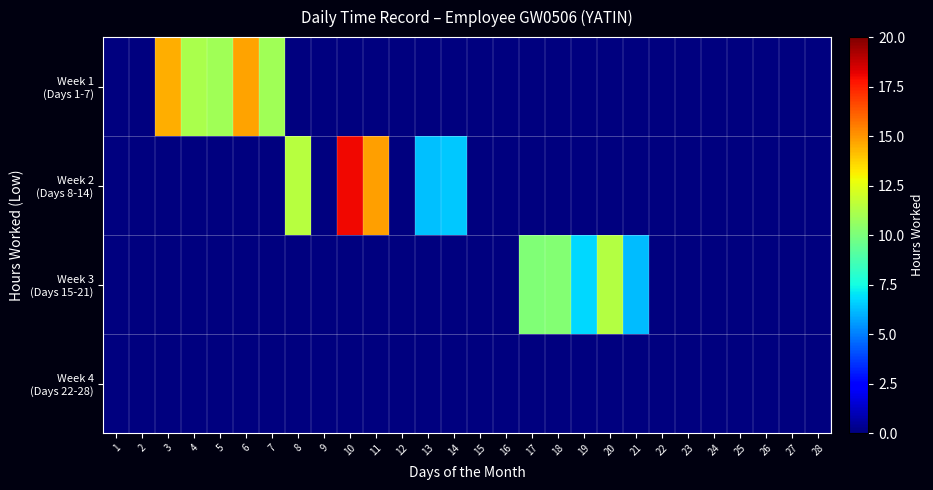

At which category does the chart reach its minimum across all series?

1